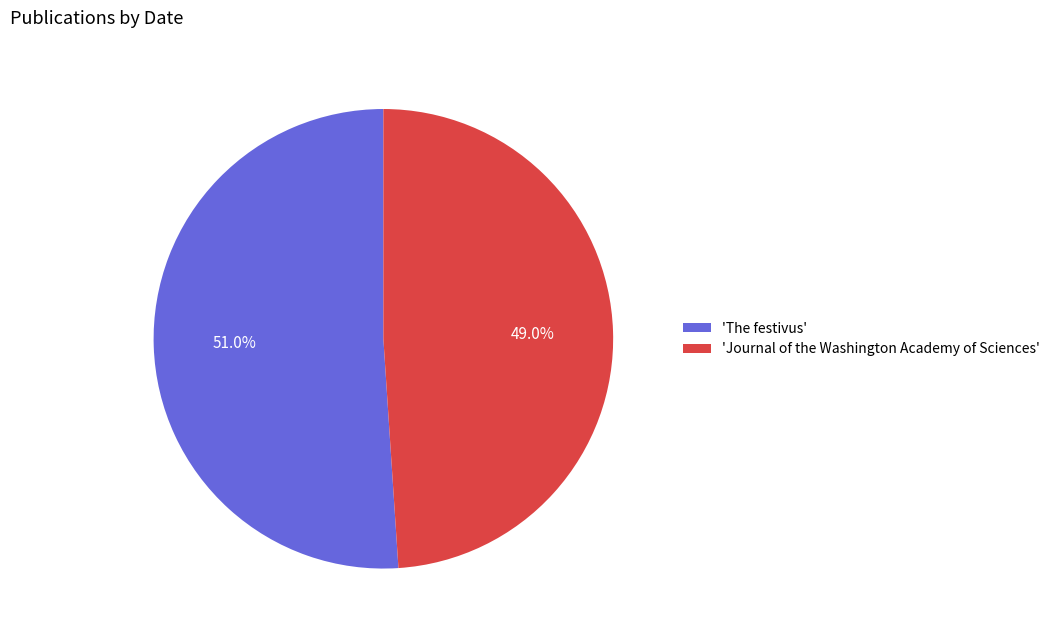

Does 'The festivus' represent more than half of the total?

Yes